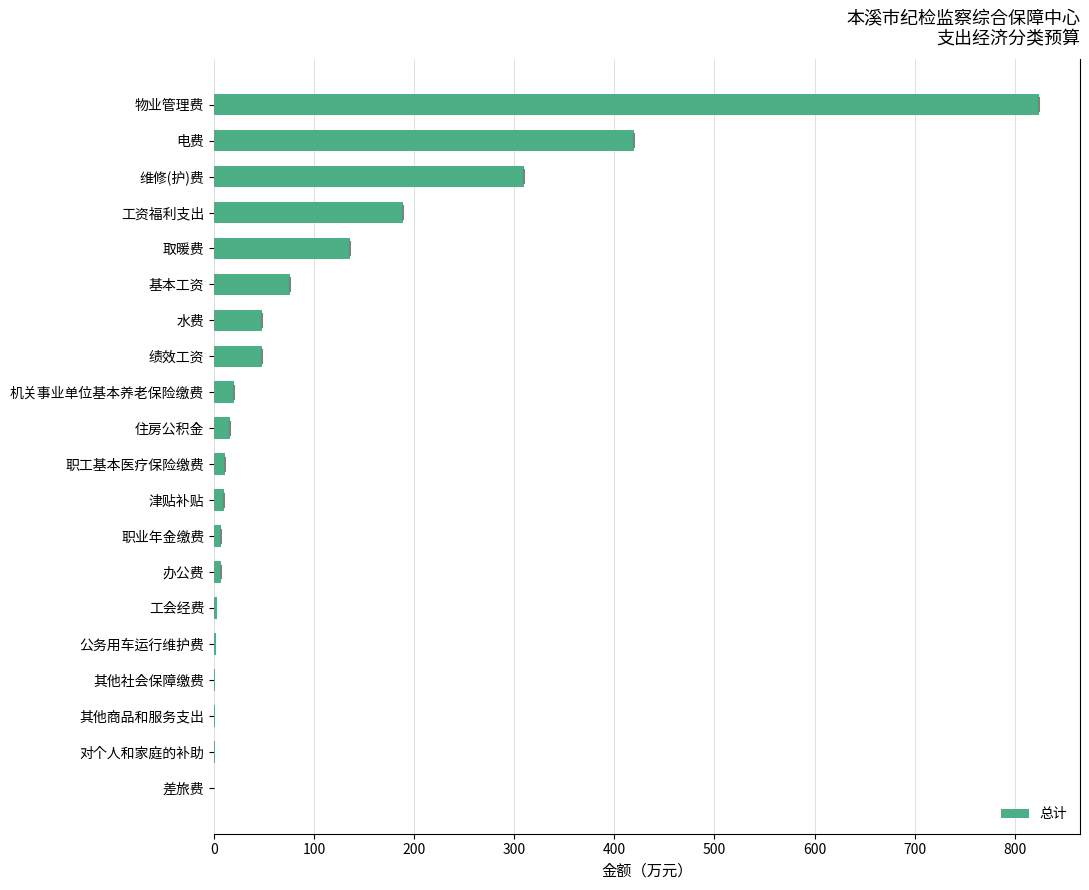

Between 其他社会保障缴费 and 机关事业单位基本养老保险缴费, which is larger?

机关事业单位基本养老保险缴费